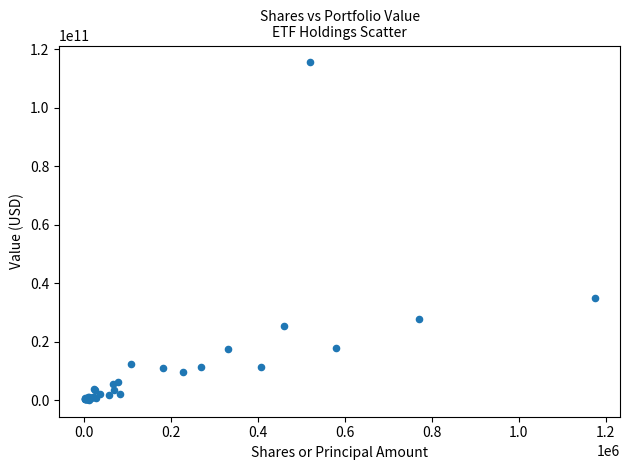

What Y value in the scatter plot is closest to 57762500000?

35043000000